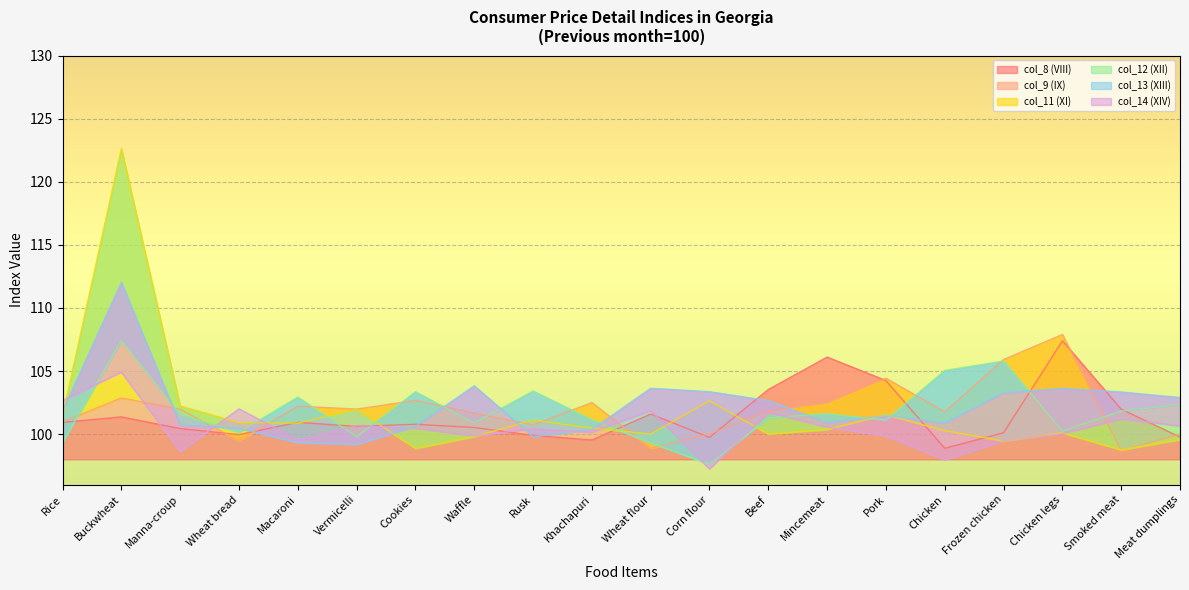

What is the difference between the second highest and minimum values in the col_9 (IX) series?

7.2